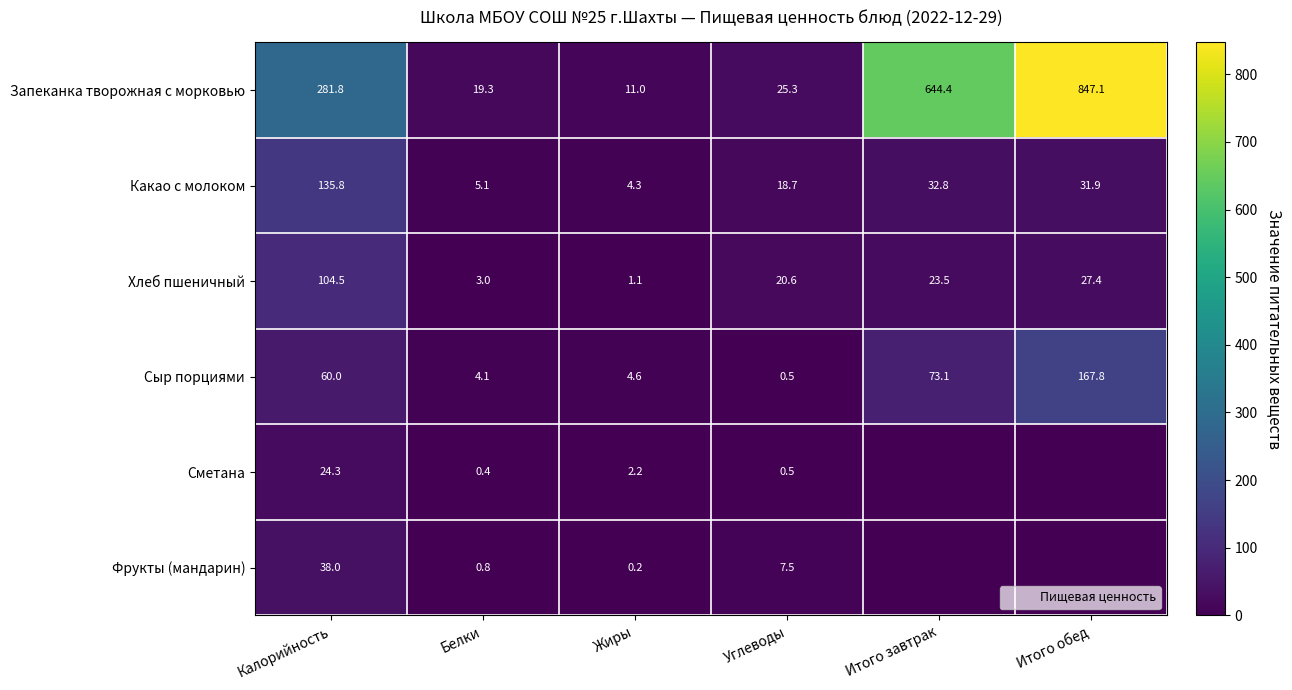

What is the approximate value of Какао с молоком at Итого завтрак?

32.8